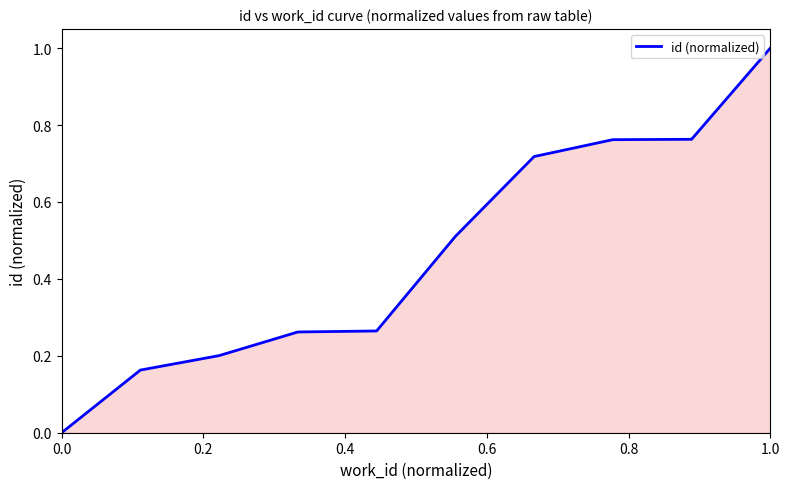

What is the maximum value shown in the chart?

1.0